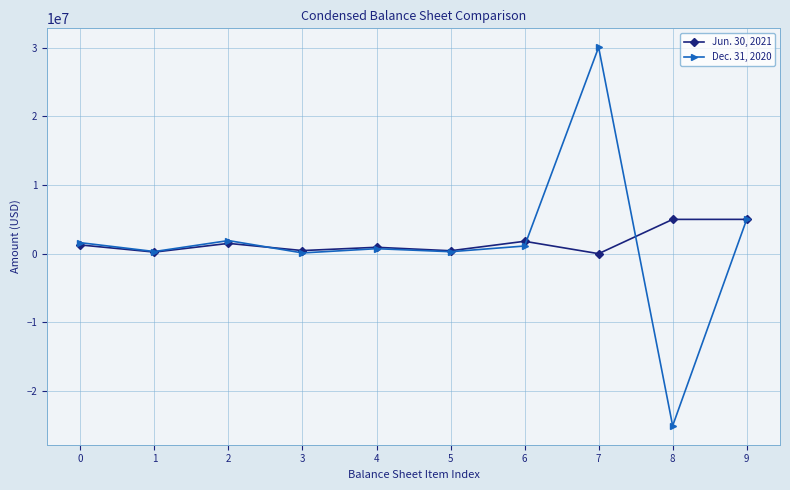

What is the value of the Dec. 31, 2020 point at the 7th from the left?

1116416